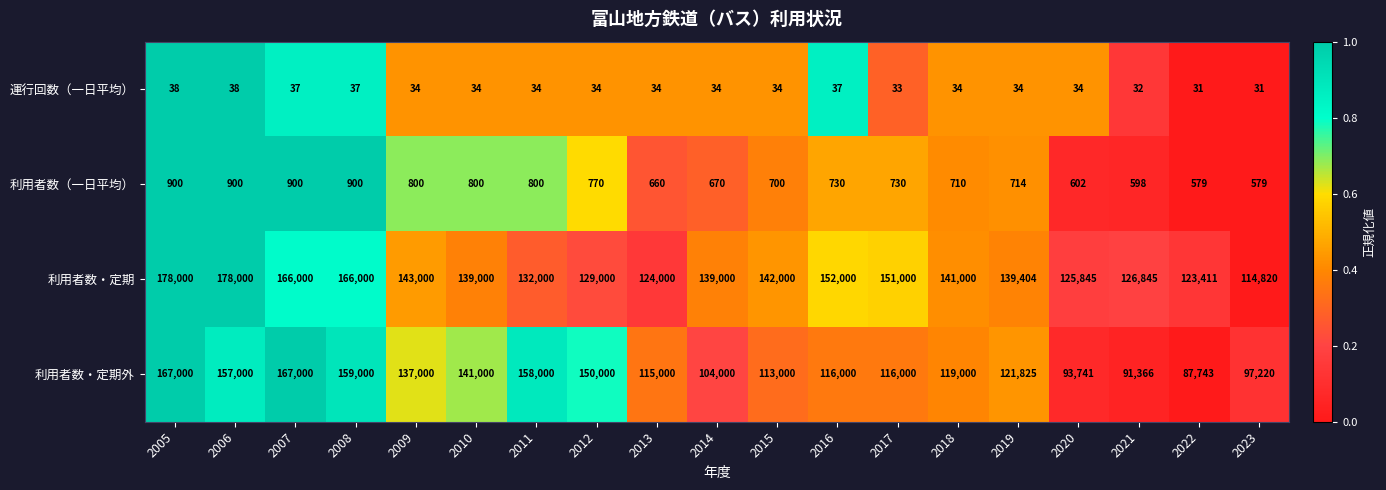

Where does the 運行回数（一日平均） series first go above 34?

2005